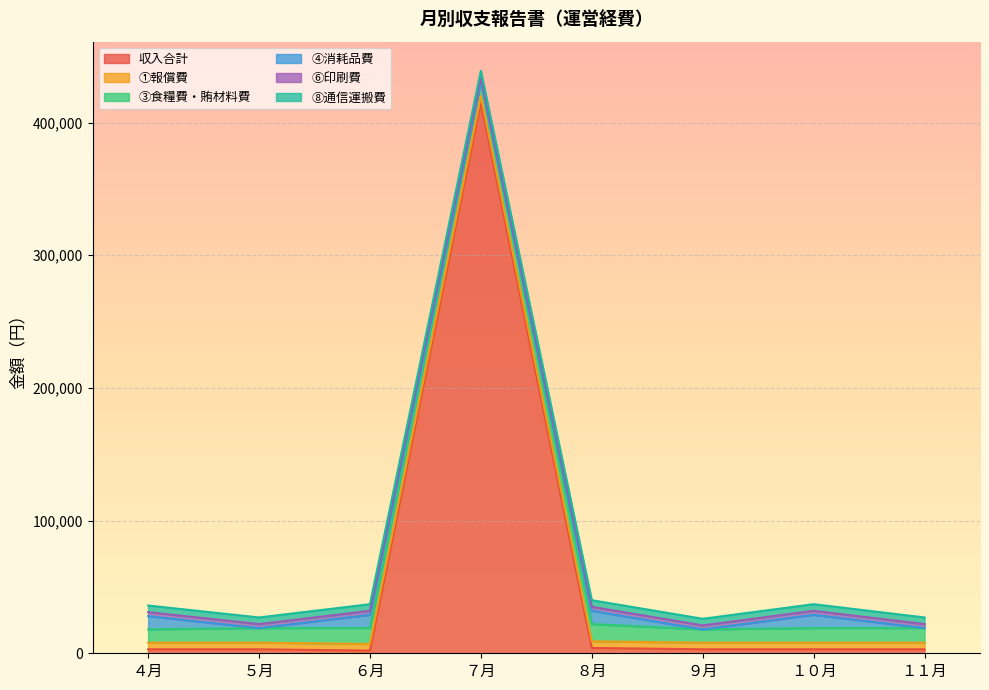

At how many categories does at least one series exceed 320946?

1